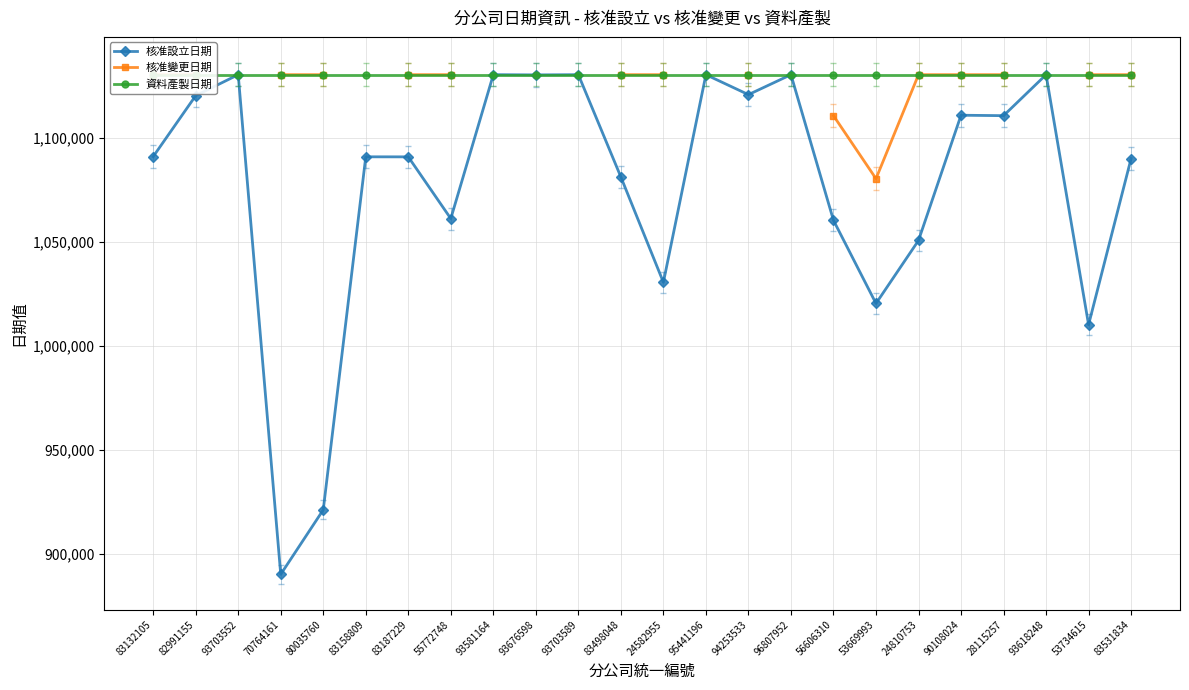

How many lines are shown in the chart?

3